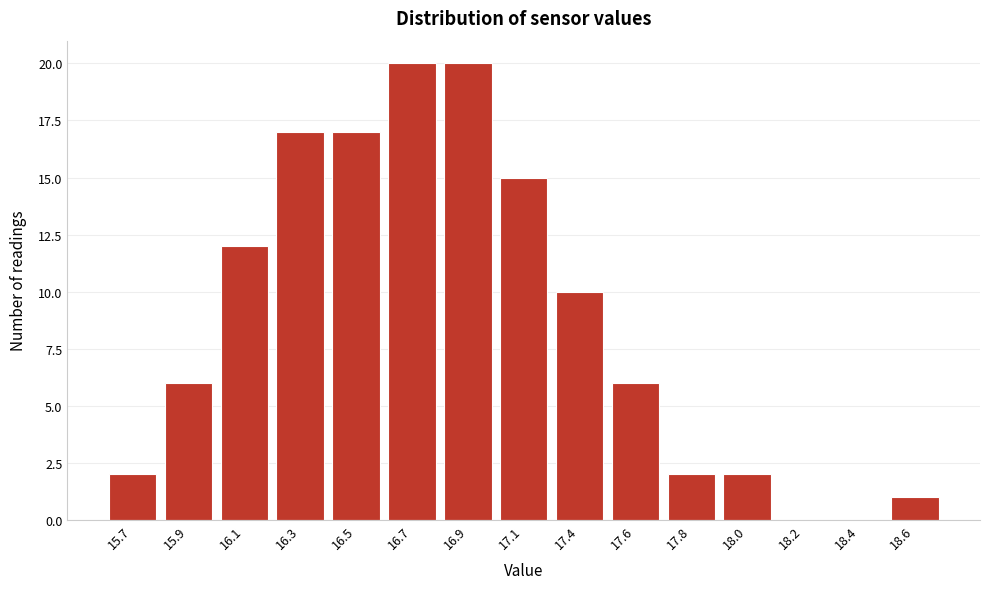

Reading left to right, extract all data points from this chart.

15.7=2	15.9=6	16.1=12	16.3=17	16.5=17	16.7=20	16.9=20	17.1=15	17.4=10	17.6=6	17.8=2	18.0=2	18.2=0	18.4=0	18.6=1